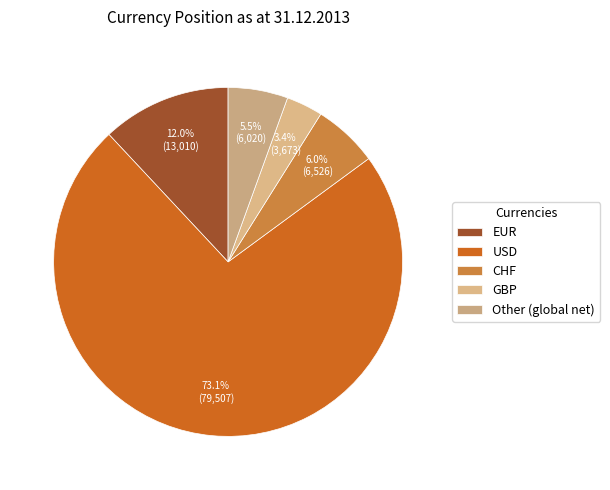

What percentage is the GBP slice, to the nearest percent?

3%